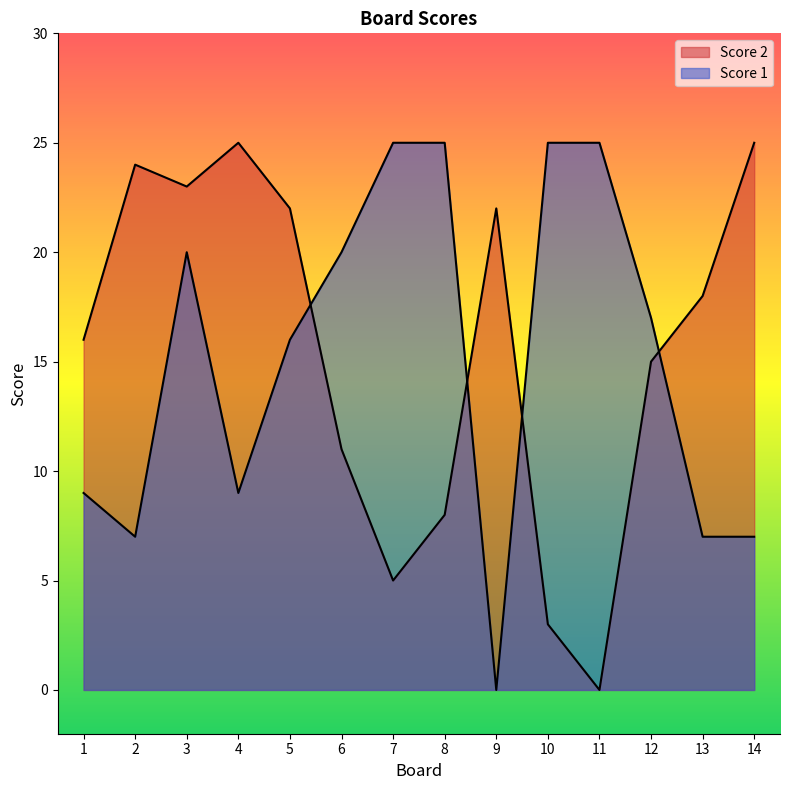

What value does the Score 1 series have at 4?

9